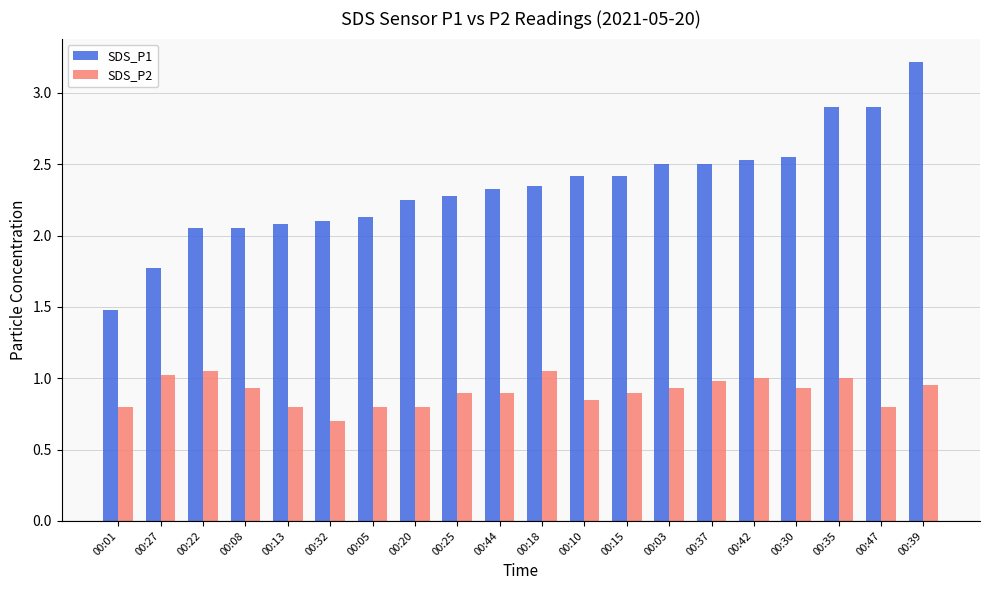

Which series has the largest range (max minus min)?

SDS_P1